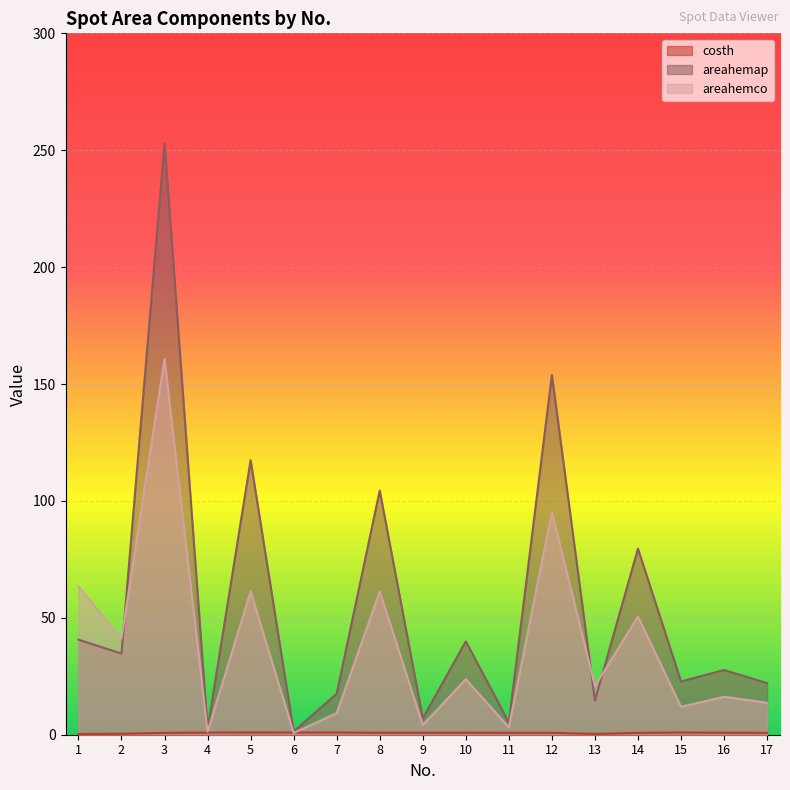

At which category is the sum across all series the highest?

3